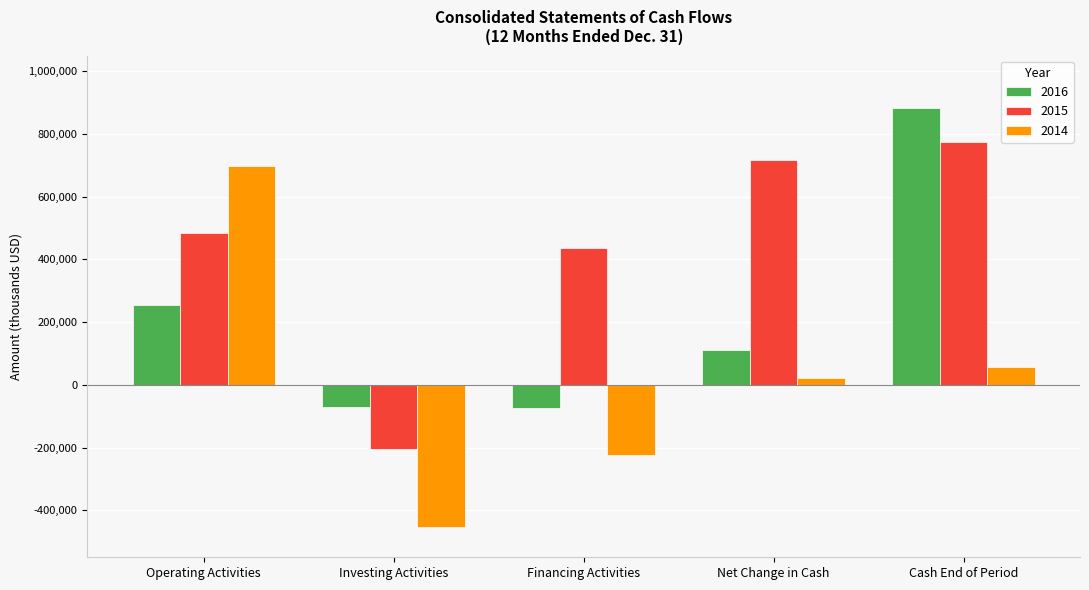

What is the smallest value displayed?

-453218